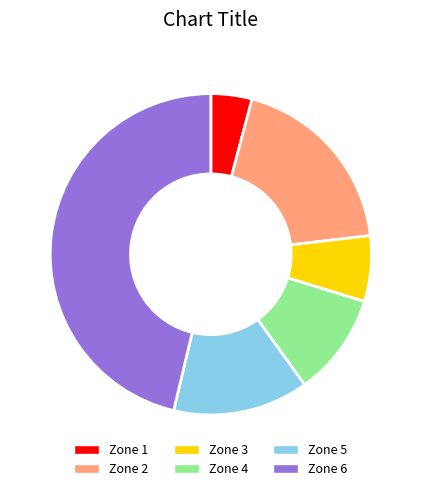

Count the number of slices in the pie.

6